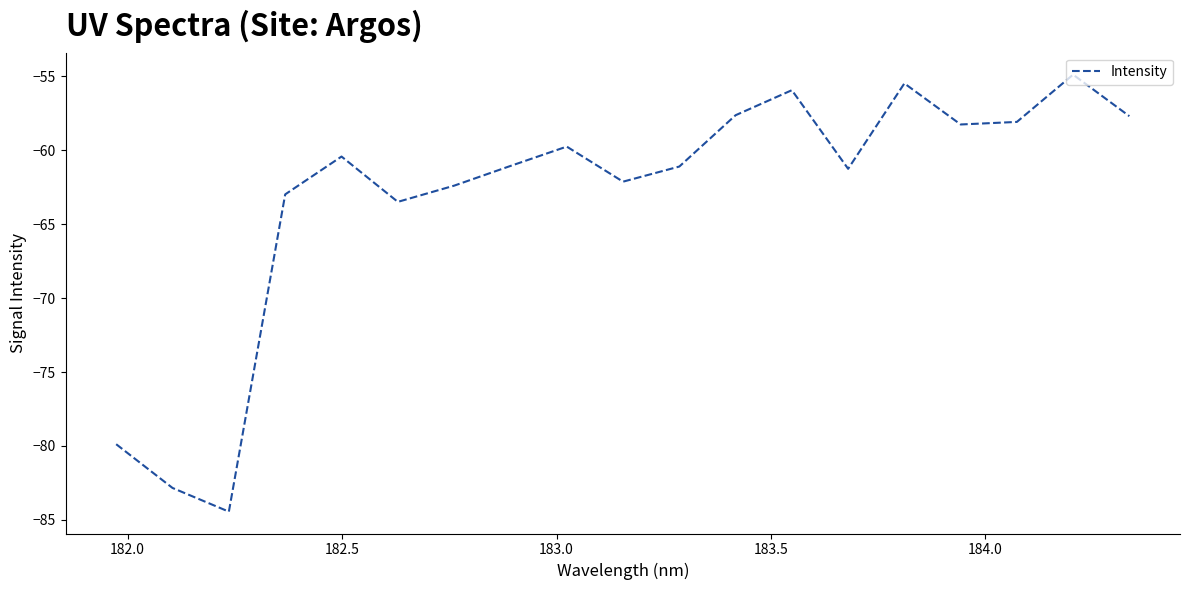

Does the chart have visible grid lines?

No